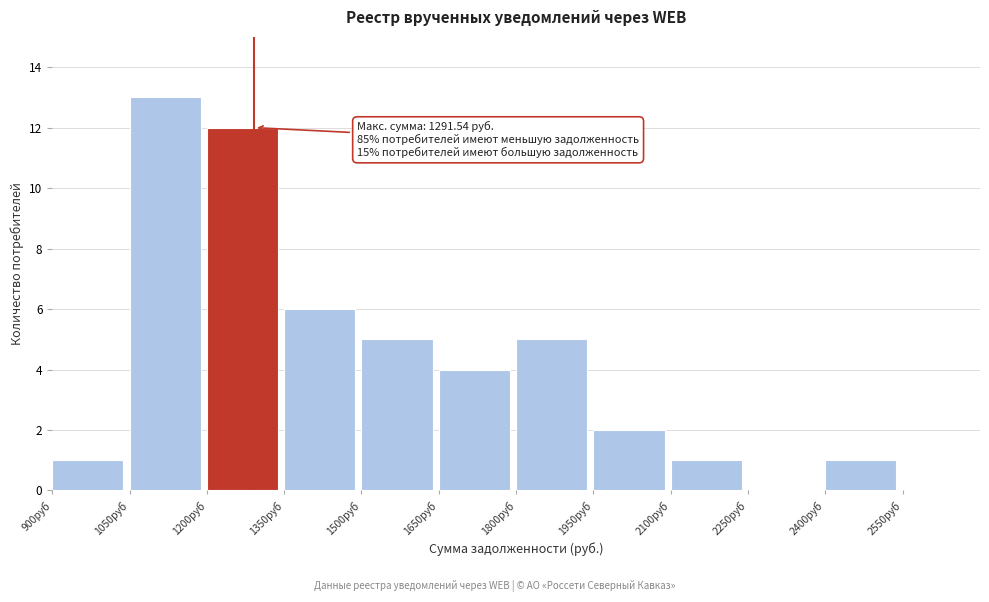

Which range on the x-axis has the tallest bar?

1050 to 1200